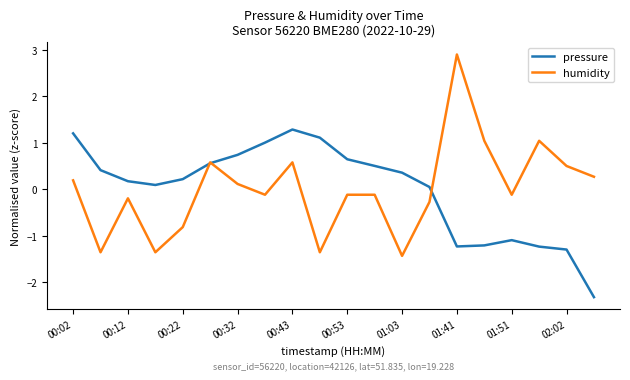

How many interior local peaks does the pressure series have?

2